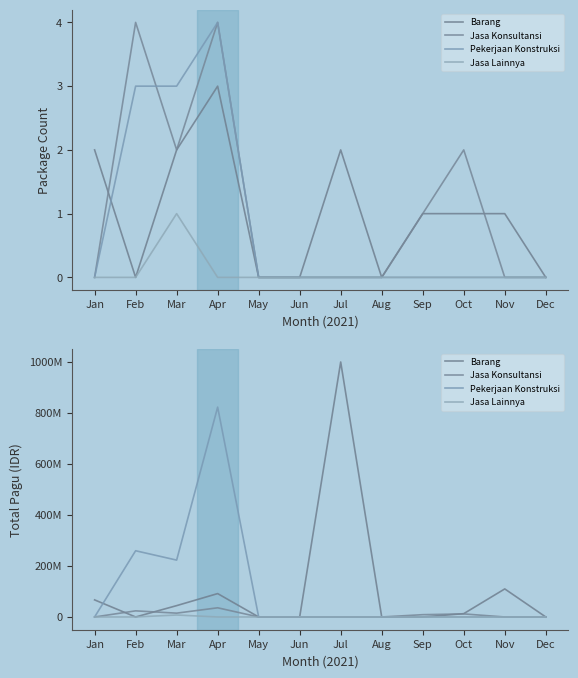

Is it true that Barang equals 39512192 at Nov?

False